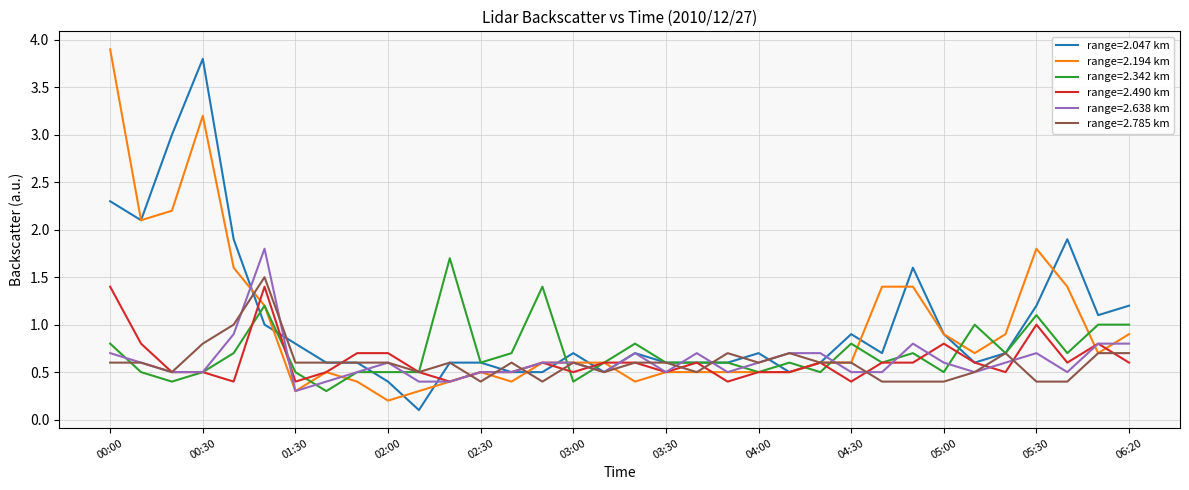

What is the highest value of the range=2.342 km series?

1.7